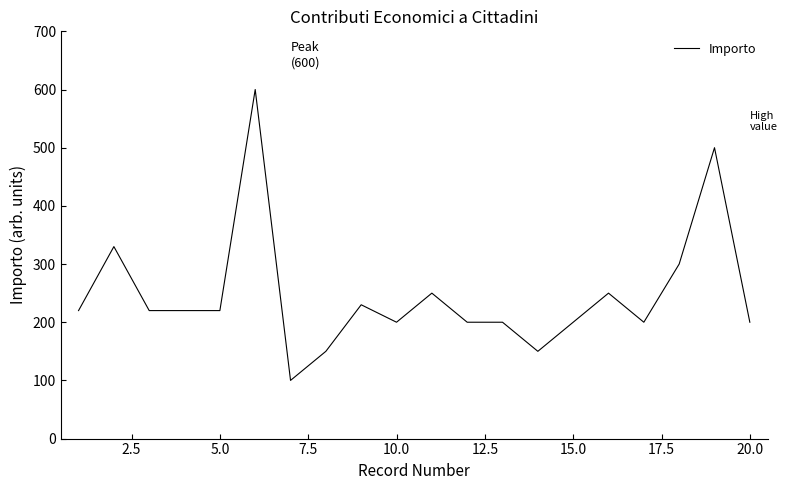

What is the difference between the maximum and minimum values?

500